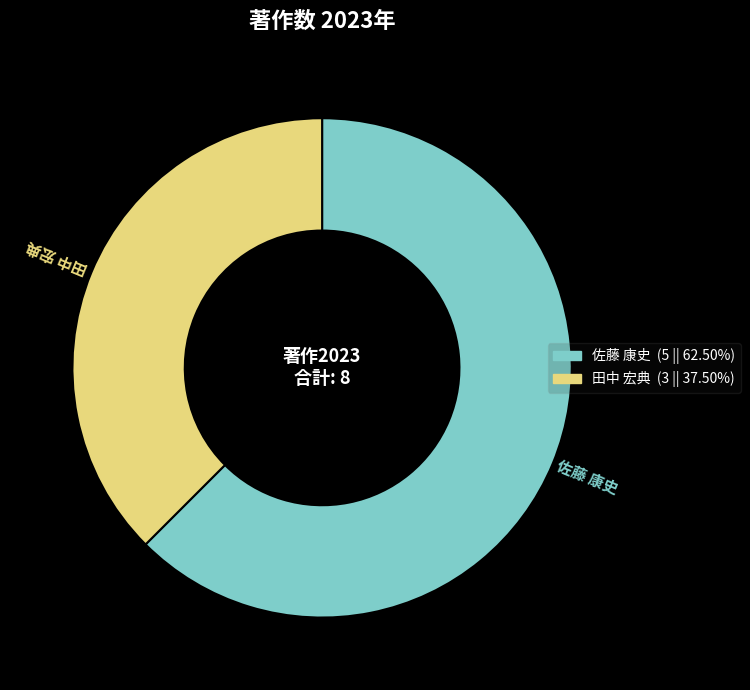

Does any single category account for the majority?

Yes